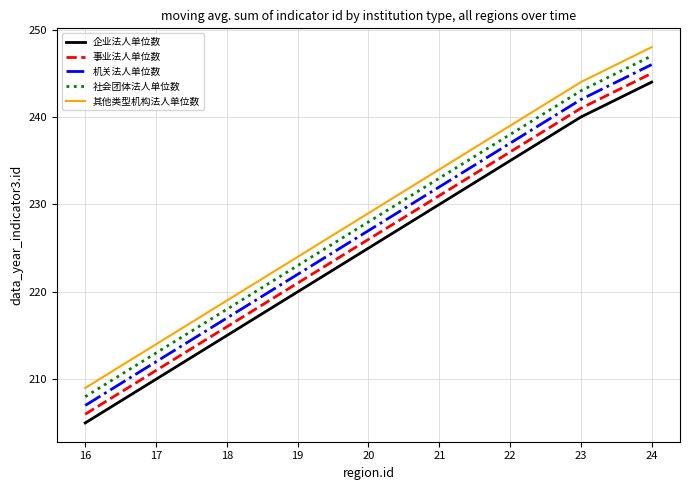

What is the difference between the 其他类型机构法人单位数 values at 17 and 24?

34